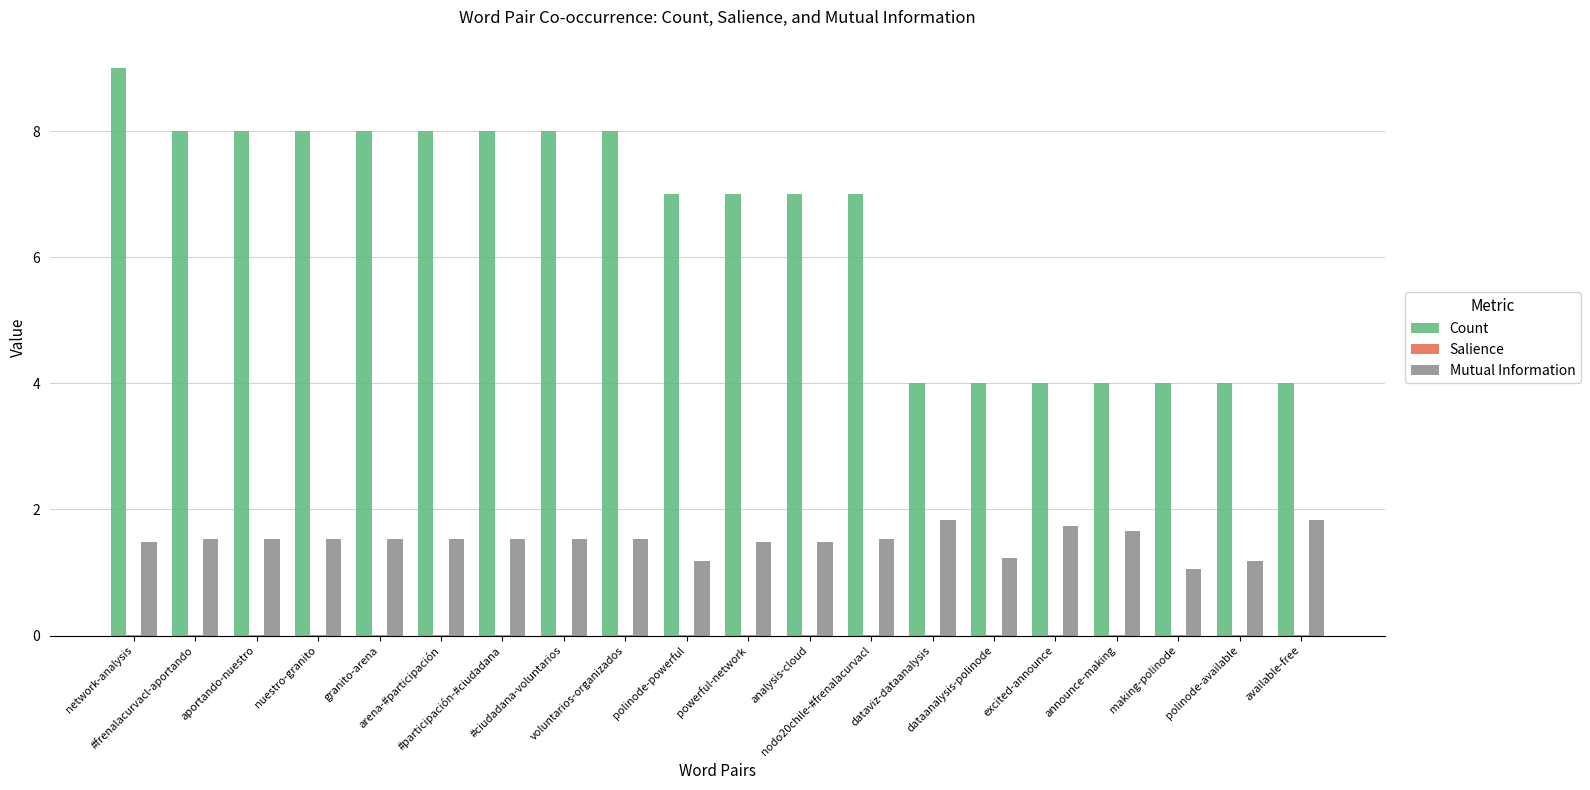

Which series has the largest total across all categories?

Count